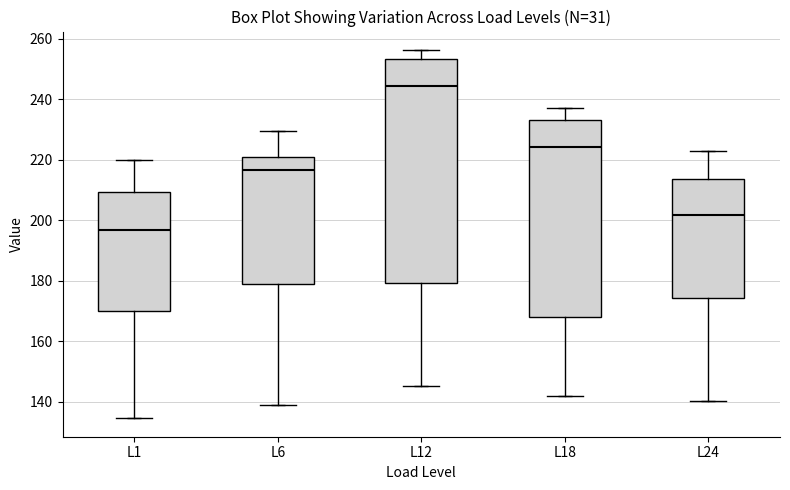

Which box has the highest median line?

L12